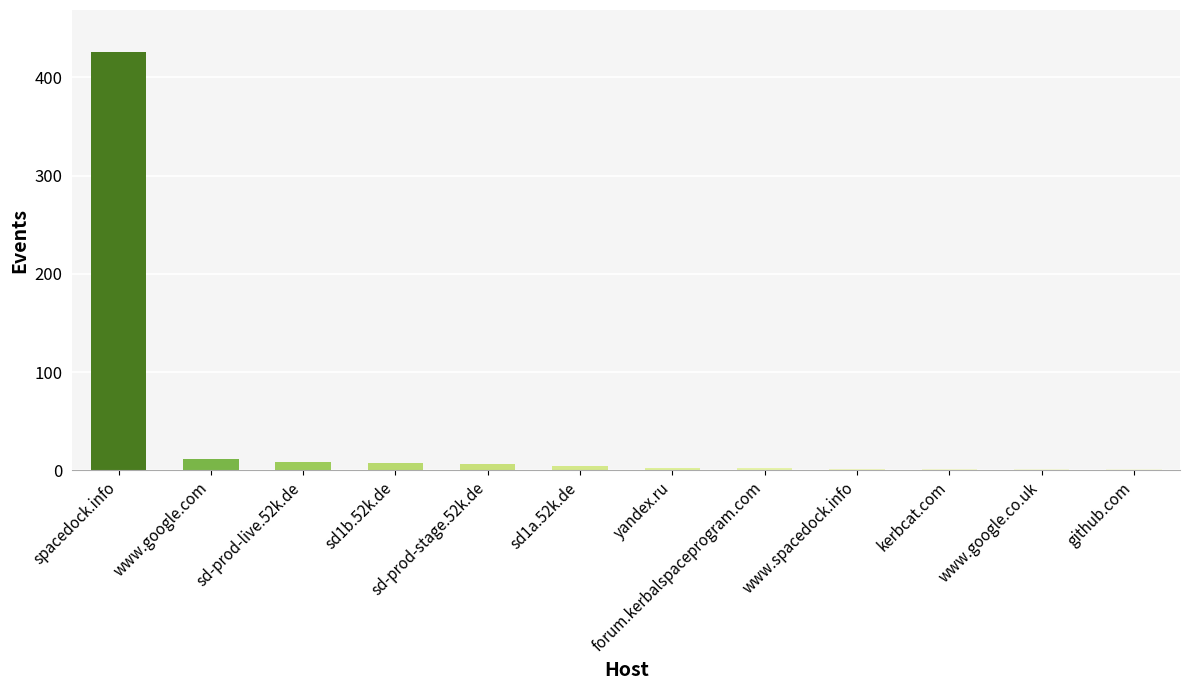

What is the approximate value at spacedock.info?

426